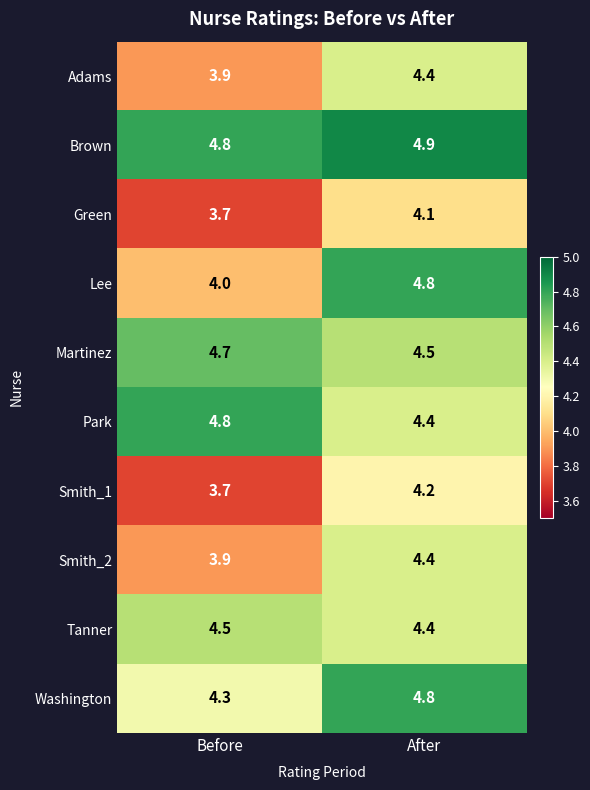

At which category is the sum across all series the highest?

After